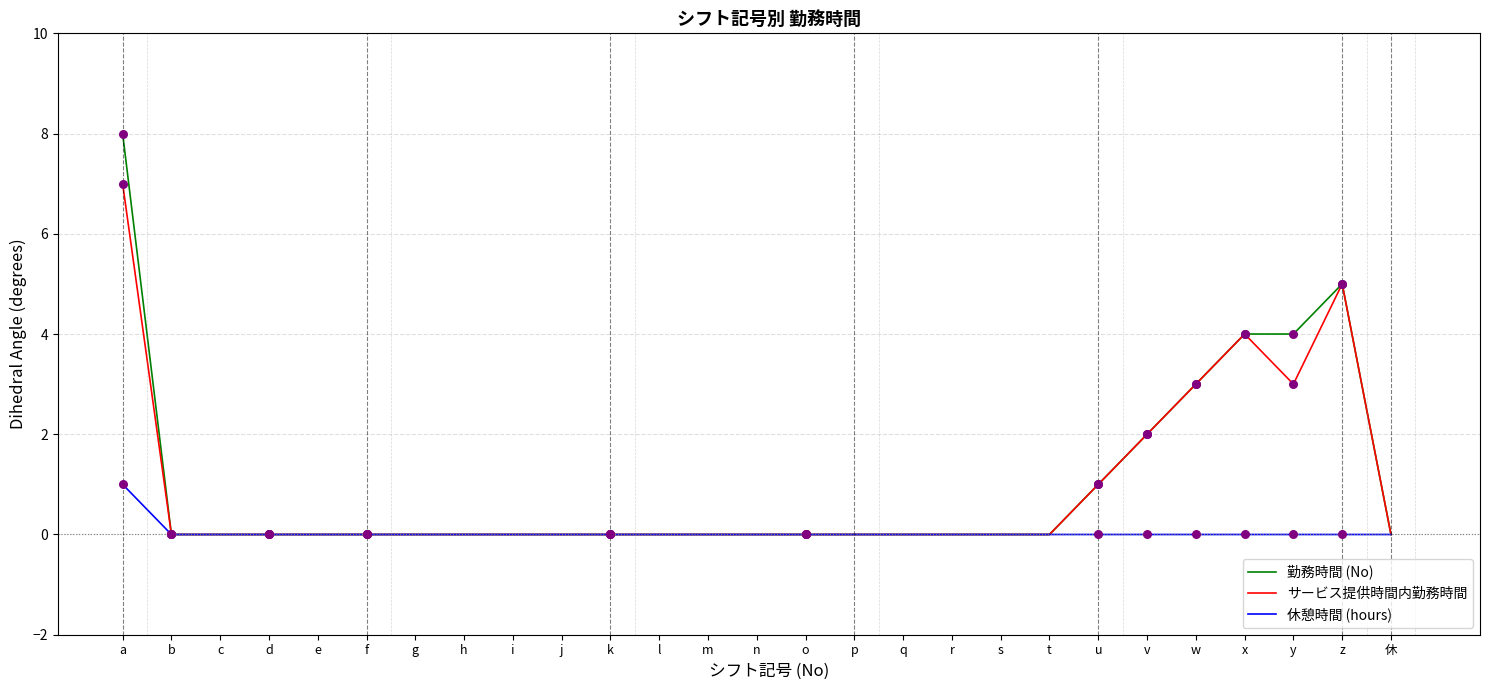

Which series has the widest spread of values?

勤務時間 (No)